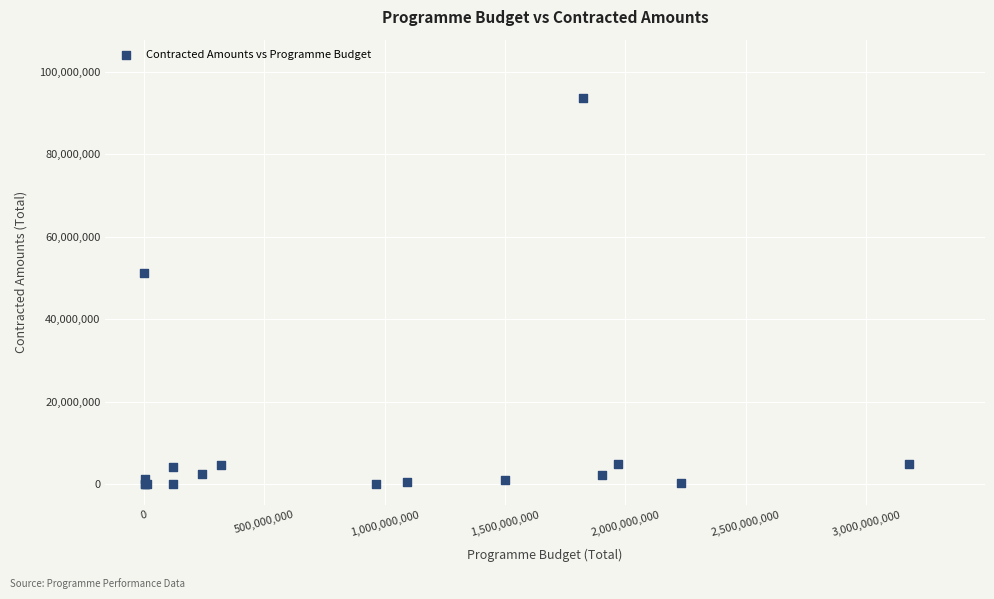

What Y value in the scatter plot is closest to 46860795?

51124094.4